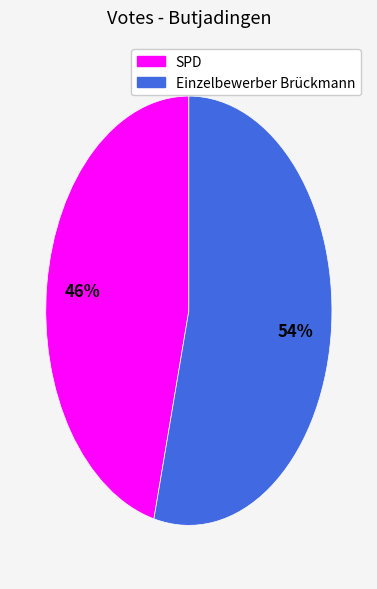

Approximately how many times larger is the value at SPD compared to Einzelbewerber Brückmann?

0.9